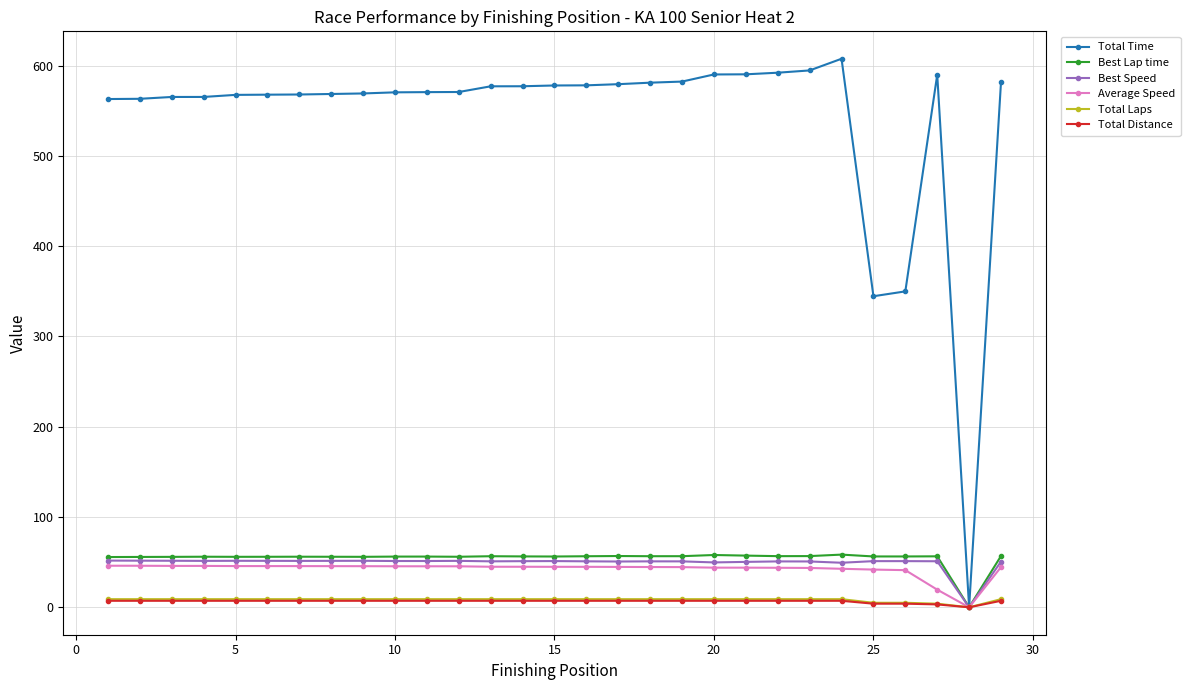

What is the greatest value displayed?

607.6